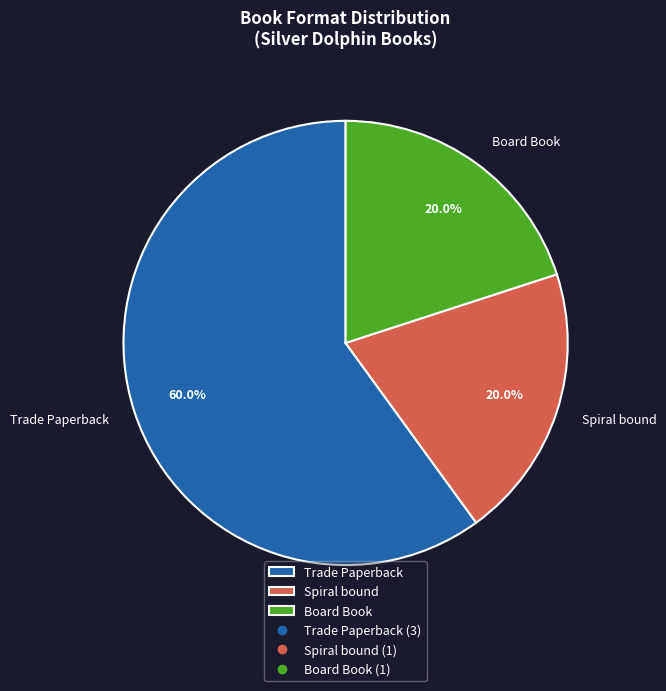

The Board Book slice represents 27% of the pie. True or false?

False